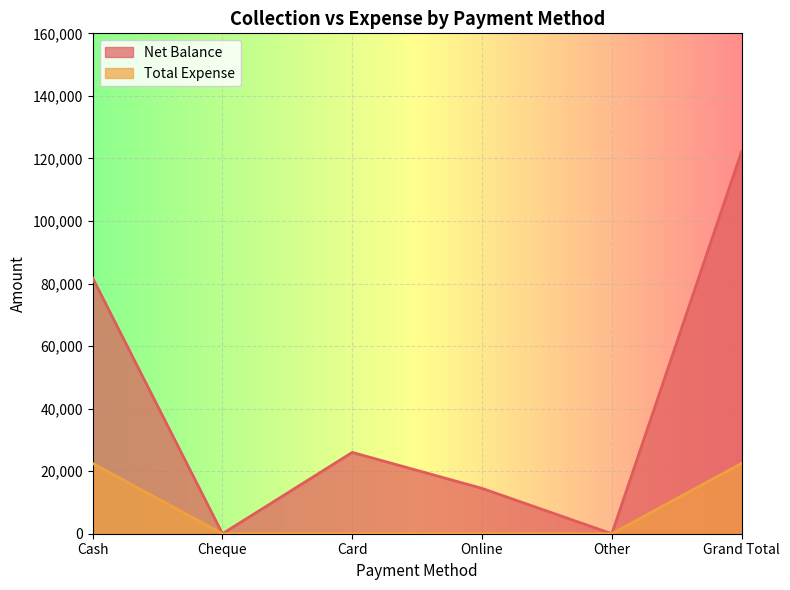

Which series has the largest total across all categories?

Net Balance